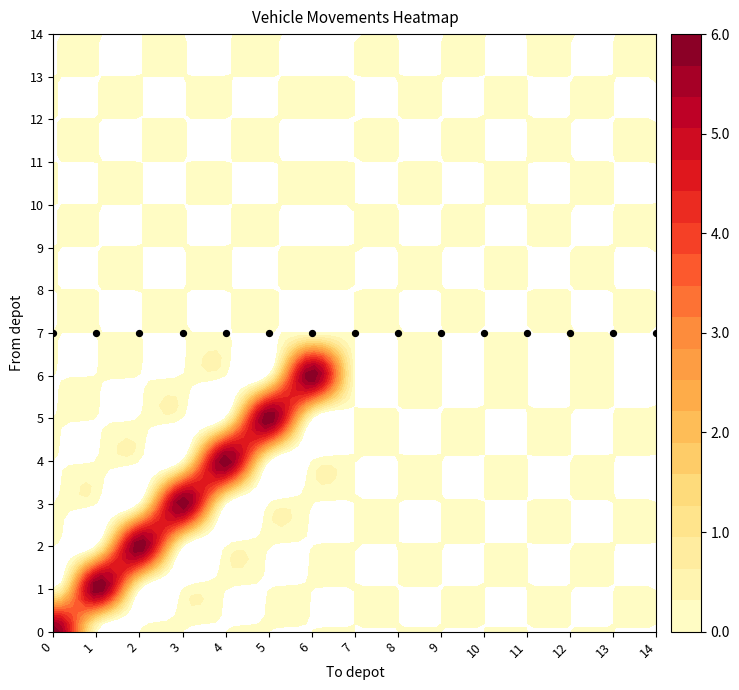

List the labels in order of 2 value, largest first.

2, 0, 1, 3, 4, 5, 6, 7, 8, 9, 10, 11, 12, 13, 14